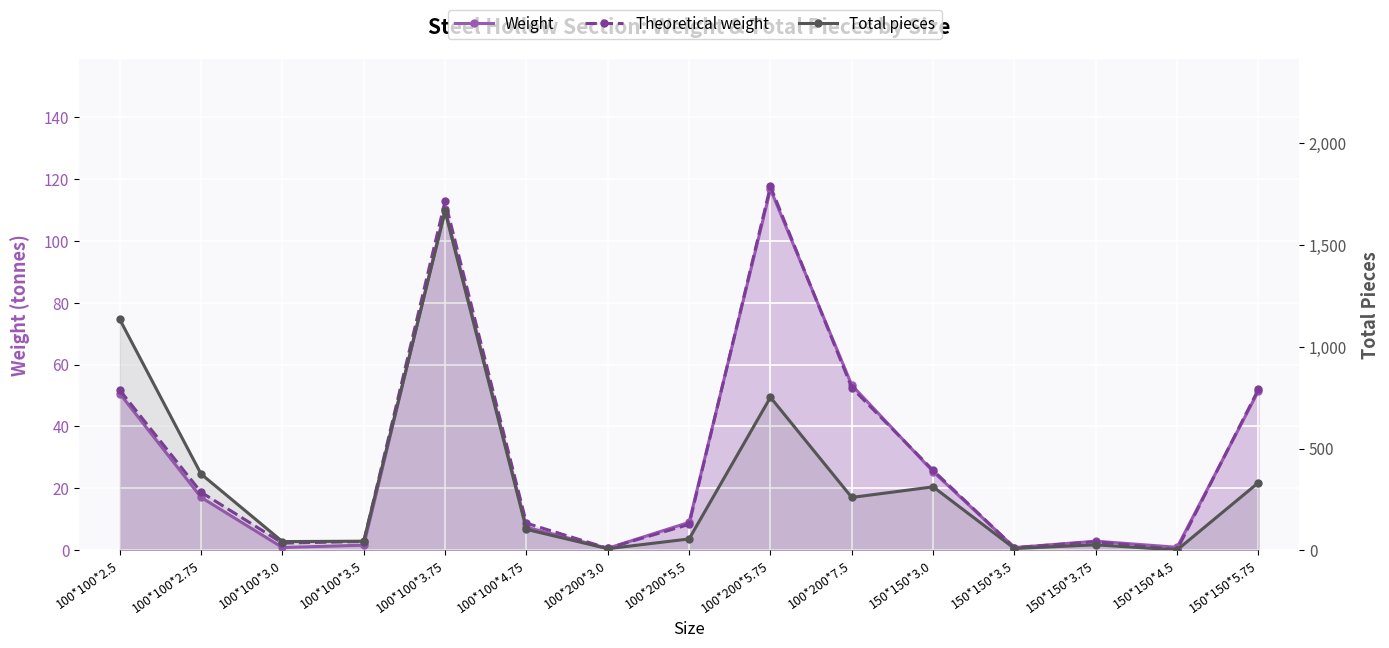

What is the difference between the Theoretical weight values at 150*150*3.0 and 100*200*7.5?

26.7